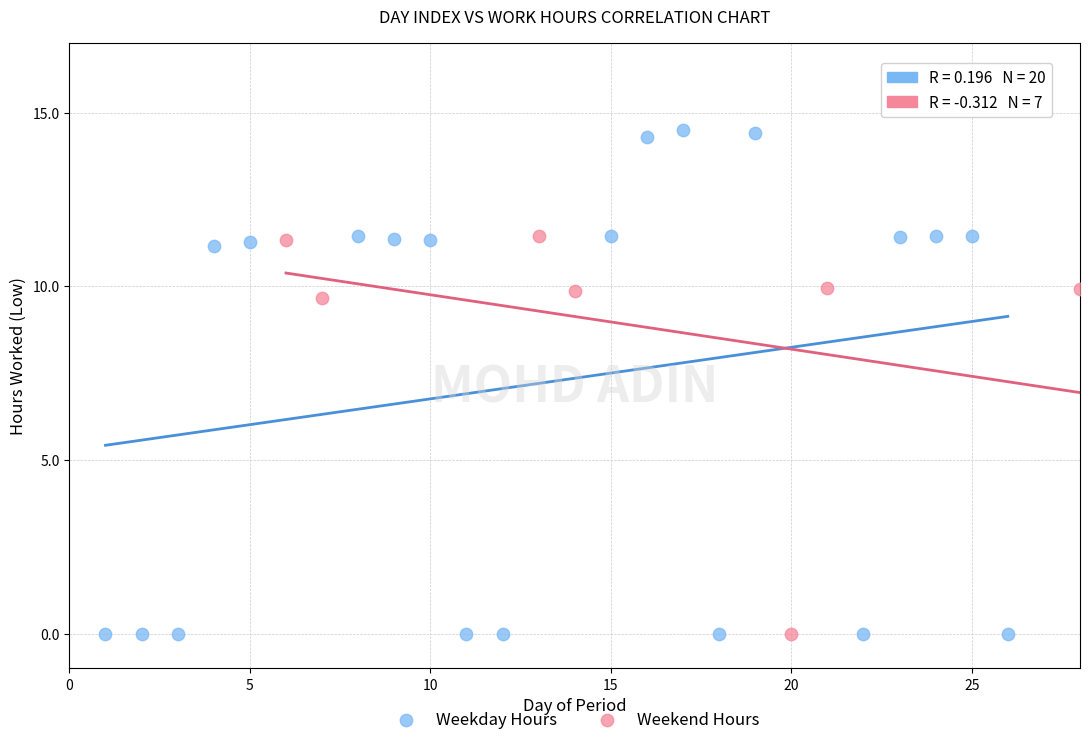

Which series contains the highest Y value?

Weekday Hours